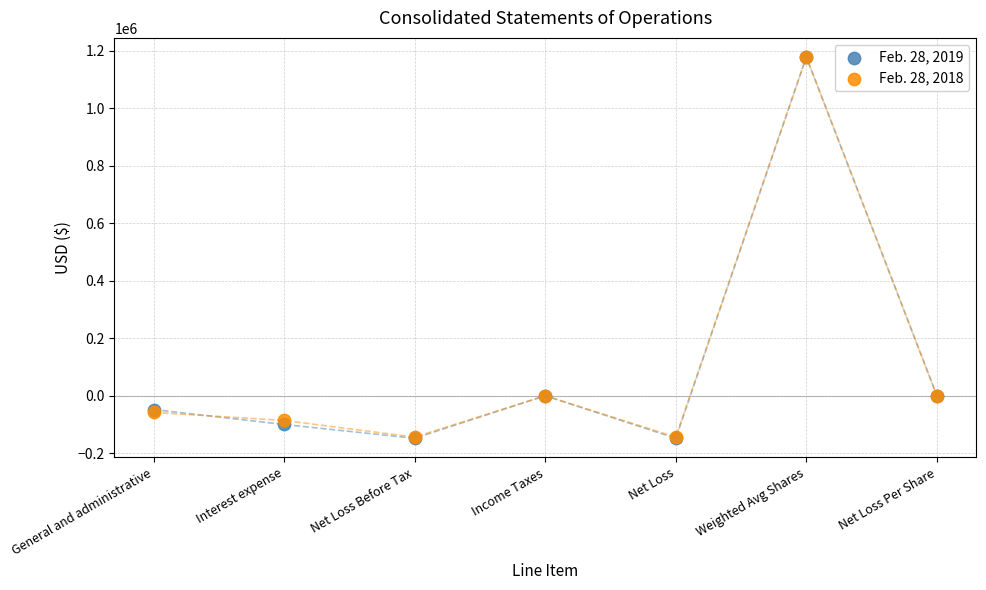

Which series has the widest spread of Y values?

Feb. 28, 2019